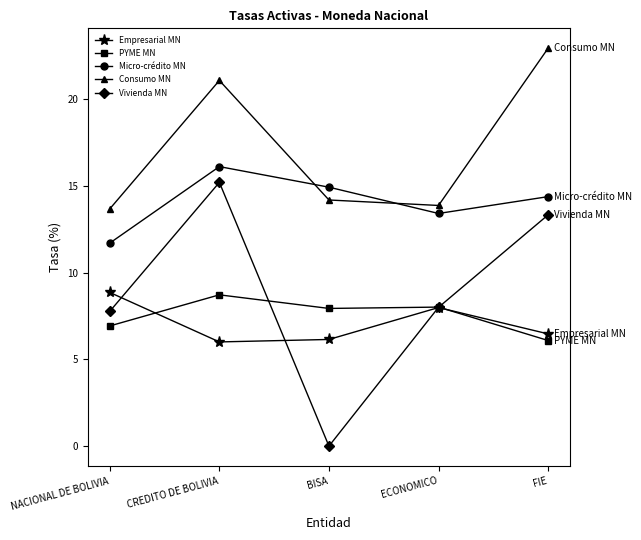

True or false: Empresarial MN has a value of 6.2 at BISA.

True